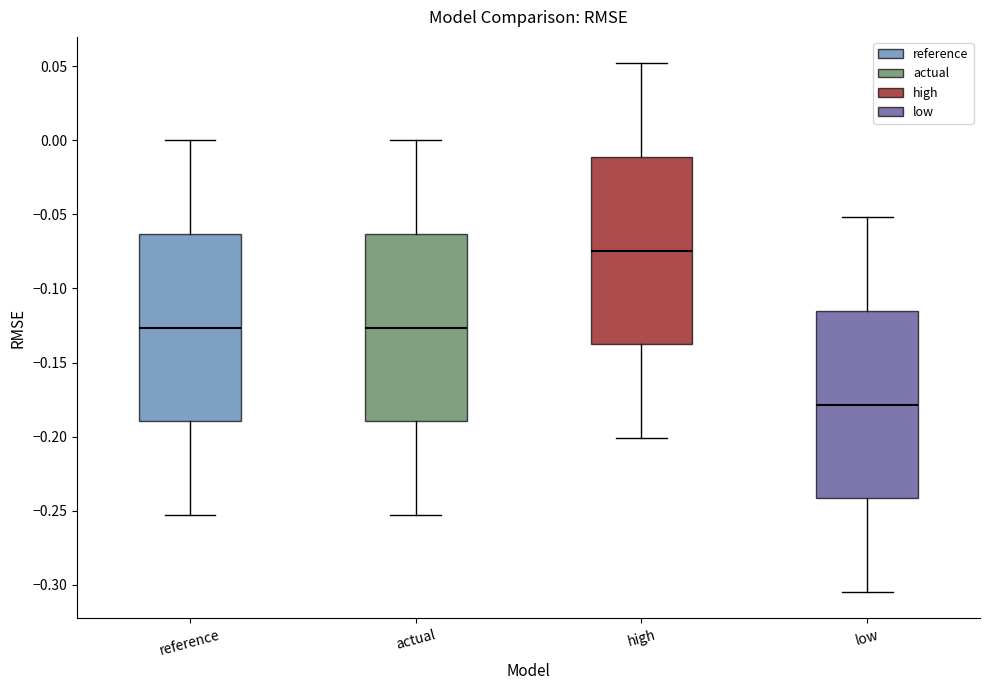

Reading left to right, read every box against the y-axis: the position of its median line, the range the box covers, and the ends of its whiskers. The values are not printed on the chart, so give them approximately, as read against the axis.

reference: median -0.125, box -0.190 to -0.065, whiskers -0.255 to 0.000
actual: median -0.125, box -0.190 to -0.065, whiskers -0.255 to 0.000
high: median -0.075, box -0.140 to -0.010, whiskers -0.200 to 0.050
low: median -0.180, box -0.240 to -0.115, whiskers -0.305 to -0.050